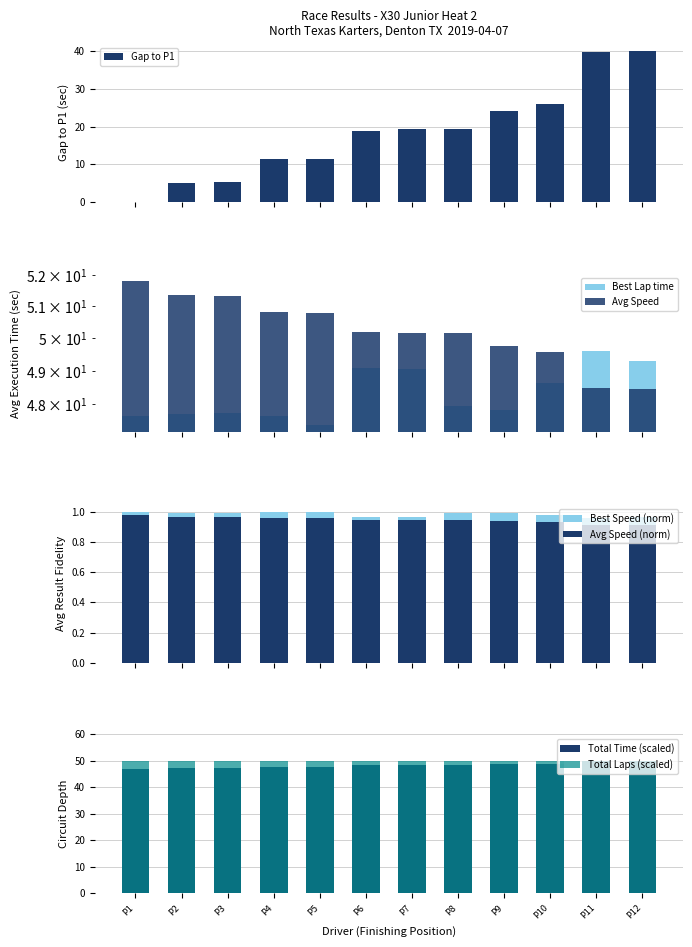

How many groups of bars are there?

12